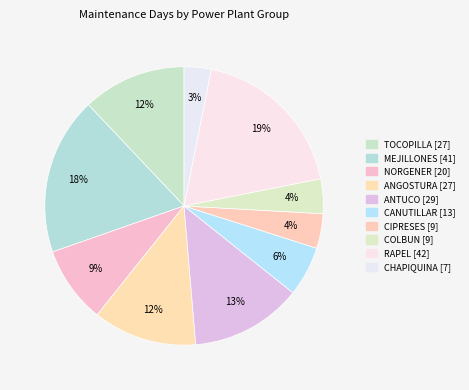

Which slice is the largest?

RAPEL